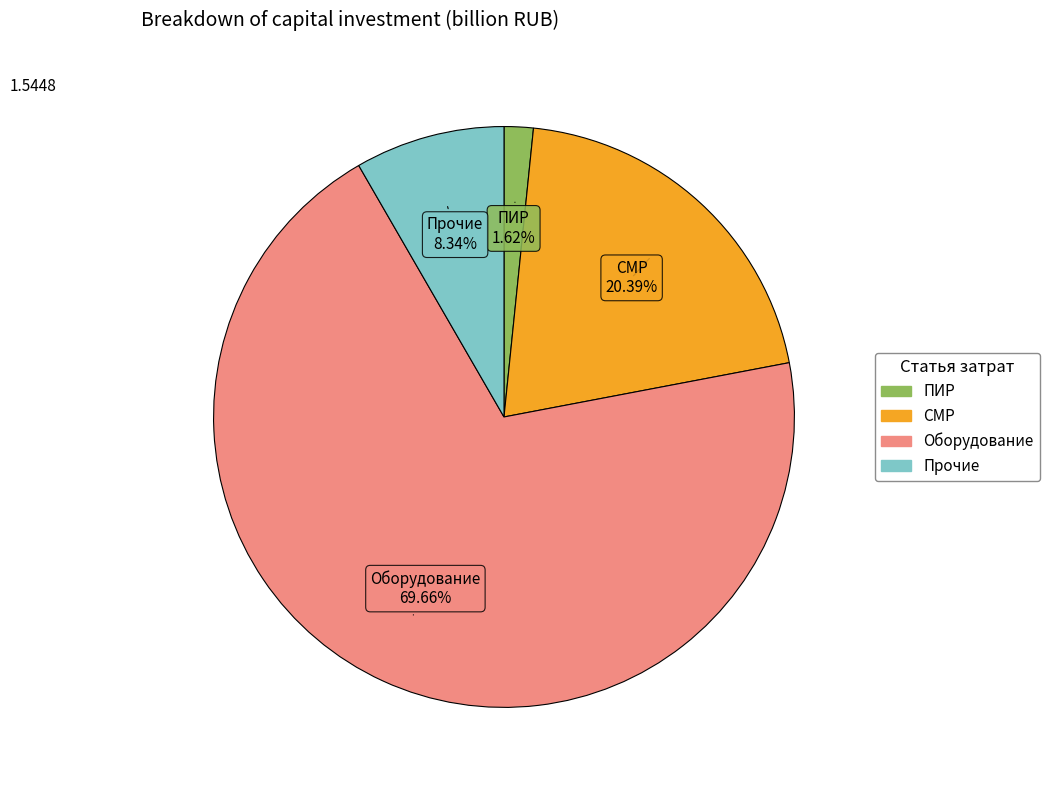

What is the majority slice?

Оборудование